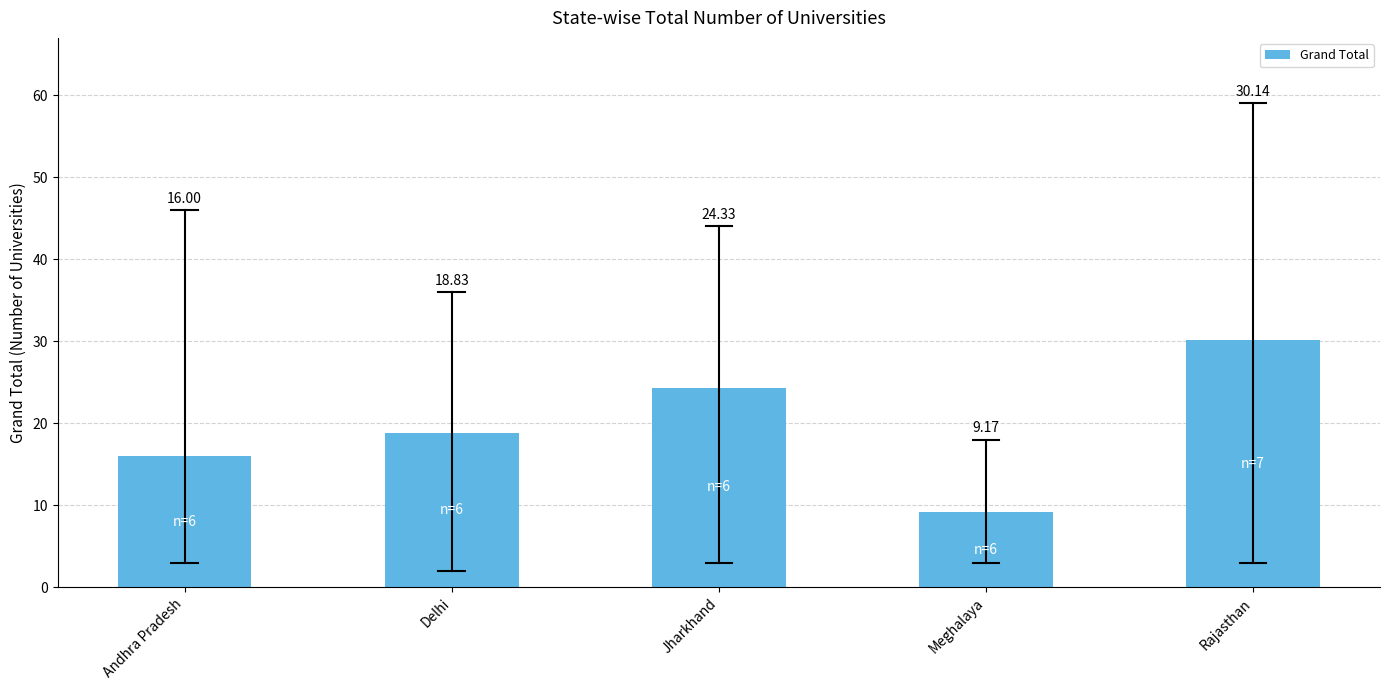

At which label does the data first exceed 18?

Delhi